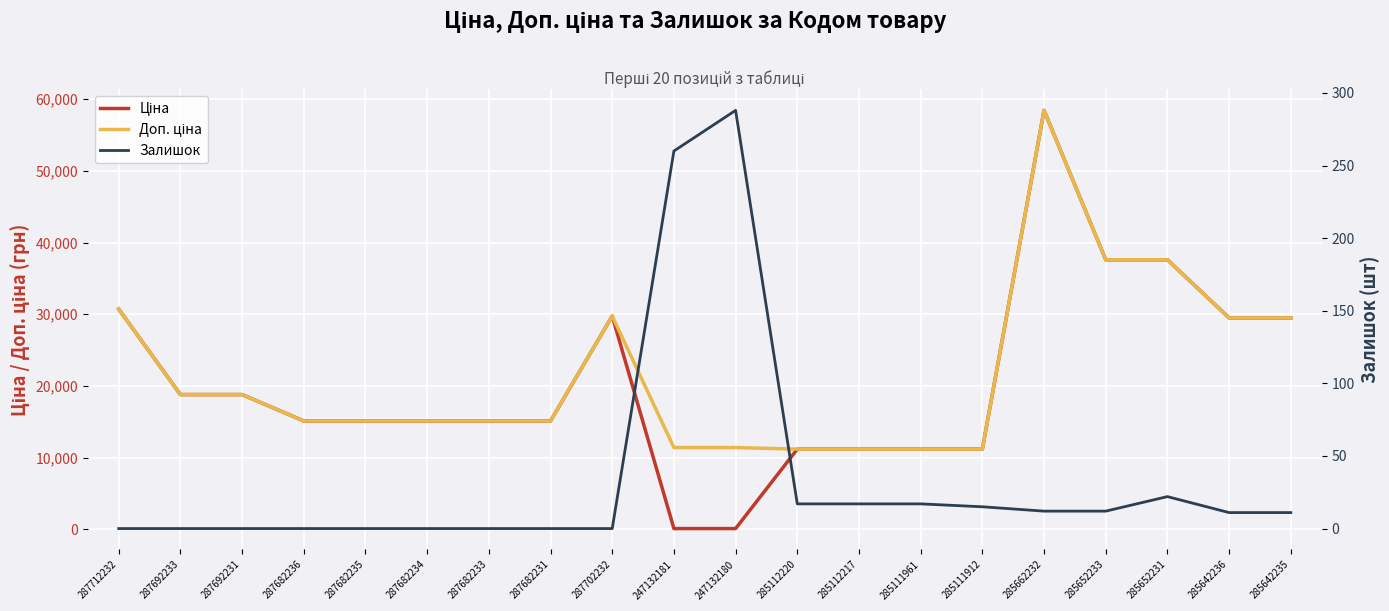

What are all the series names shown in the legend?

Ціна, Доп. ціна, Залишок